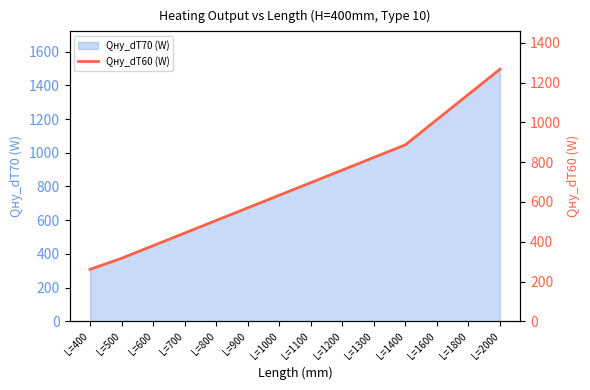

Between L=1600 and L=2000, which is larger?

L=2000